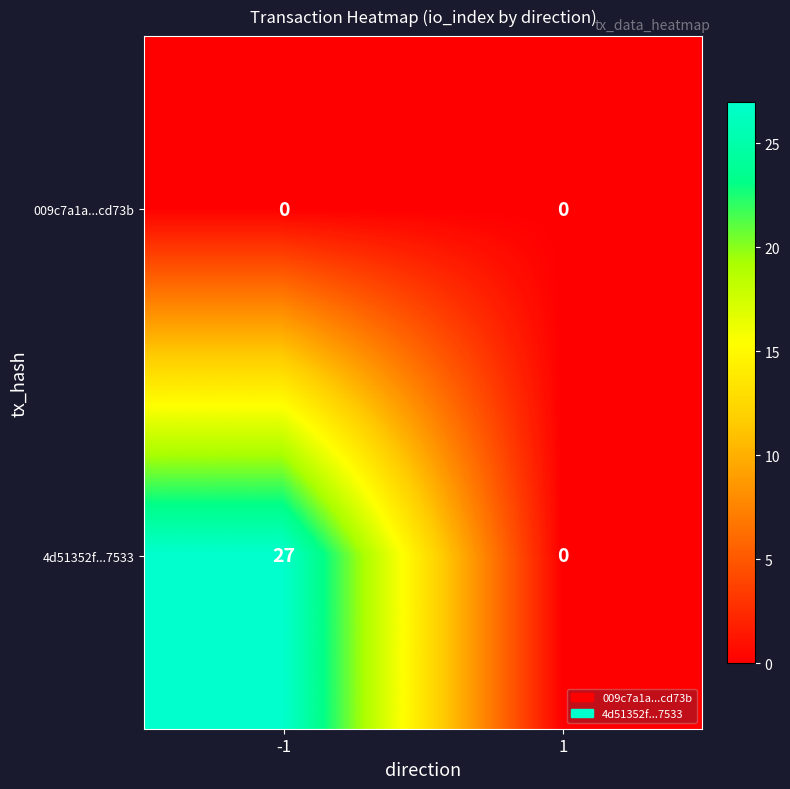

What is the sum of all 4d51352f...7533 values?

27